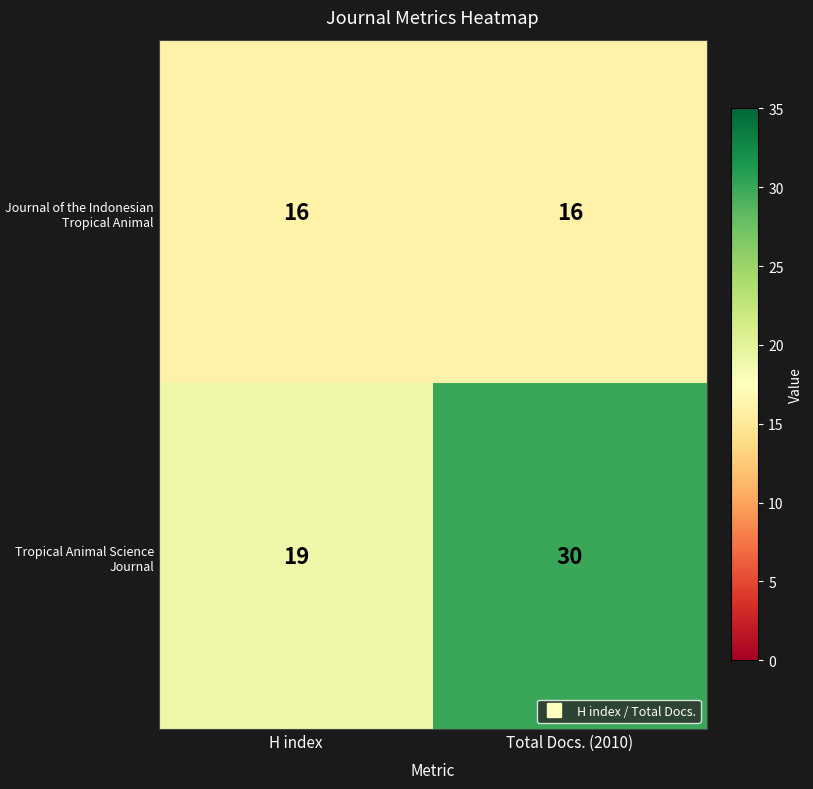

How many categories are shown in the chart?

2